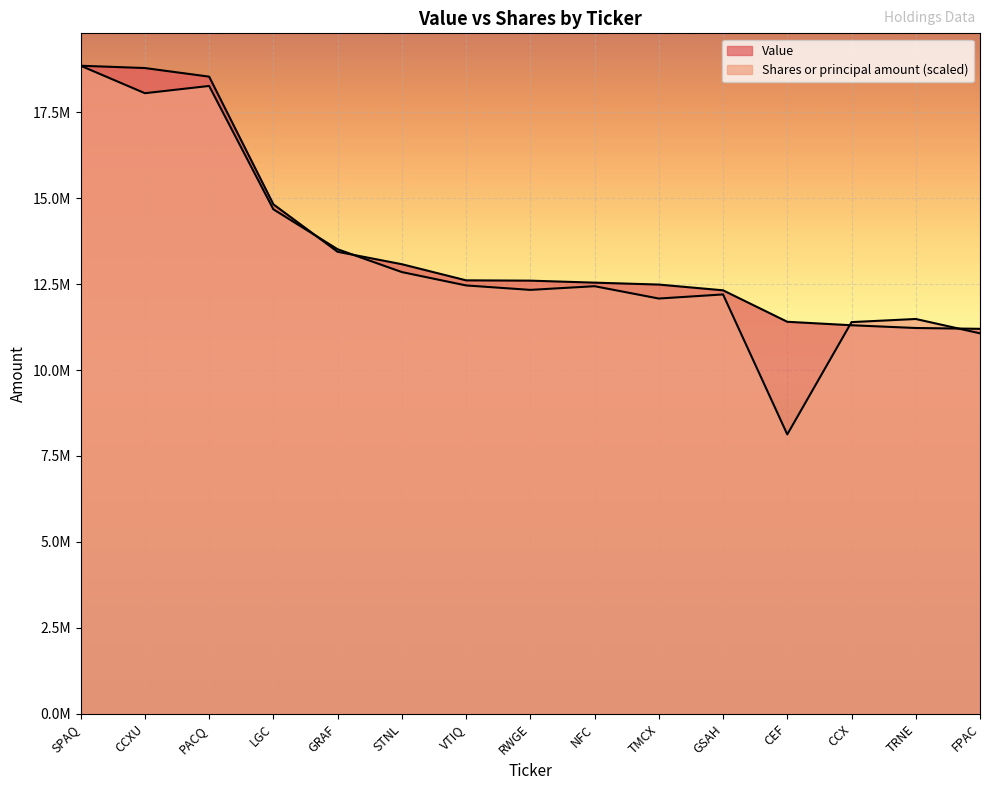

At which category is the sum across all series the highest?

SPAQ